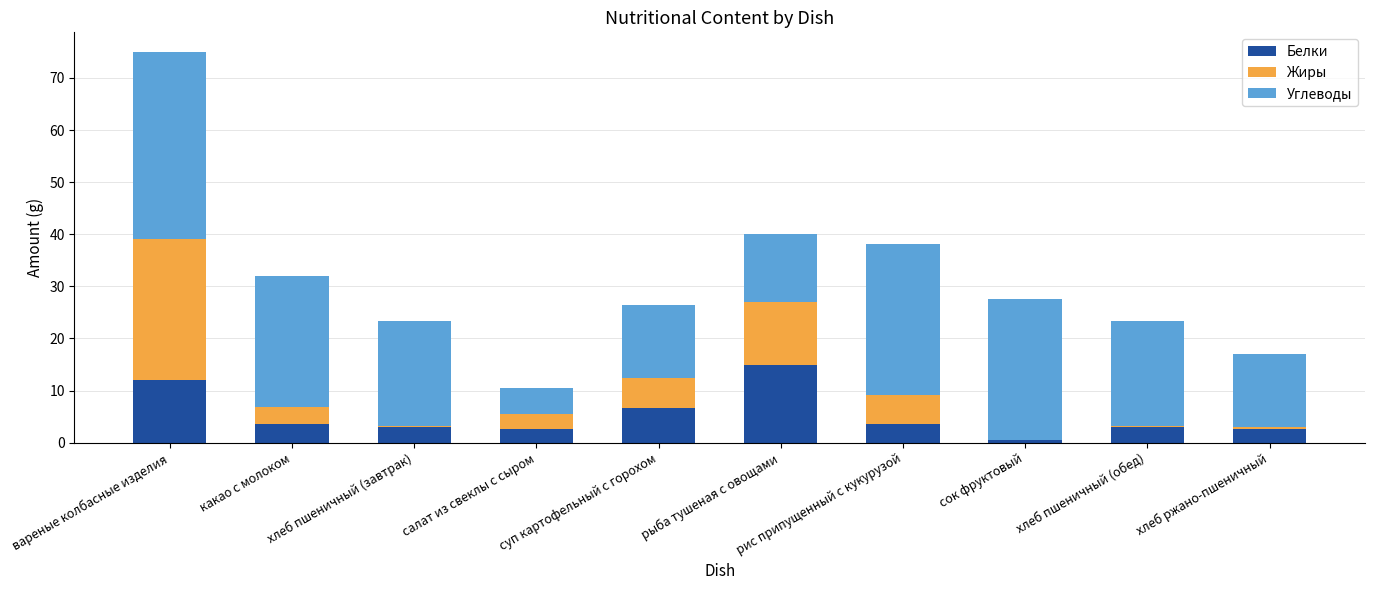

The Белки series shows 15.0 at рыба тушеная с овощами. True or false?

True